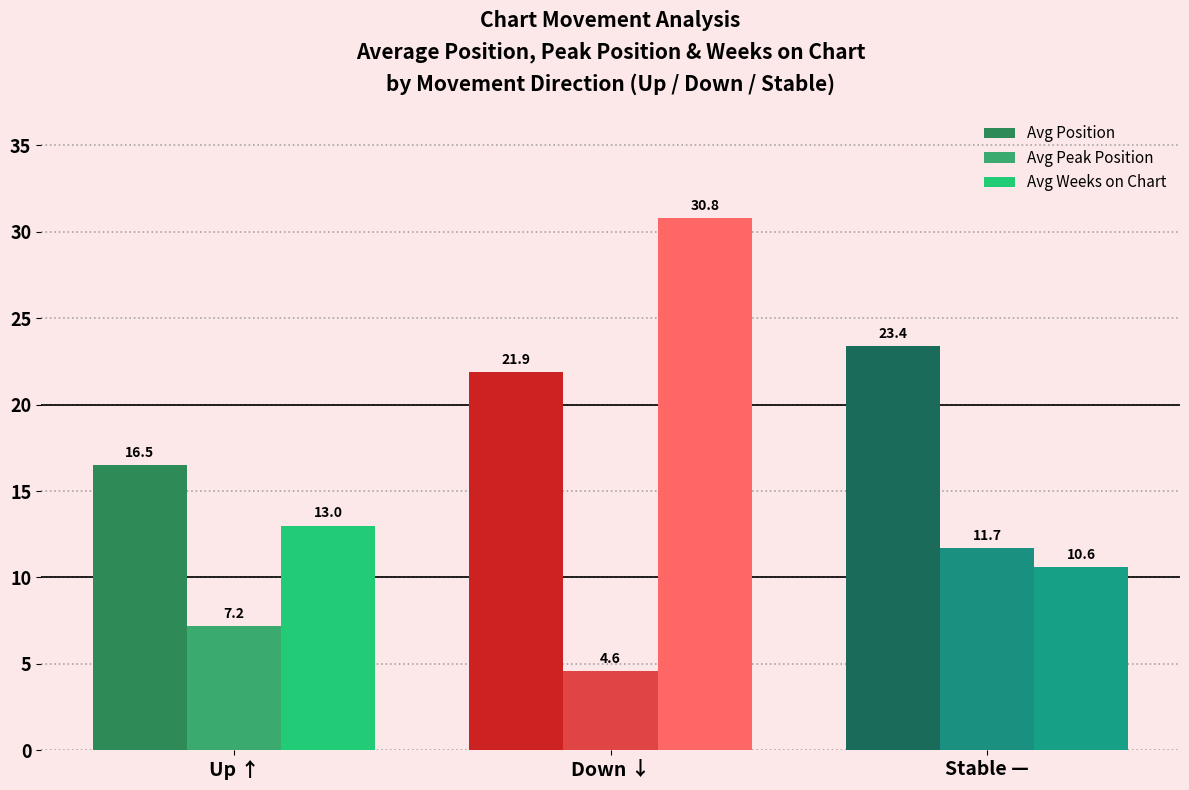

The Avg Weeks on Chart series shows 10.6 at Stable —. True or false?

True